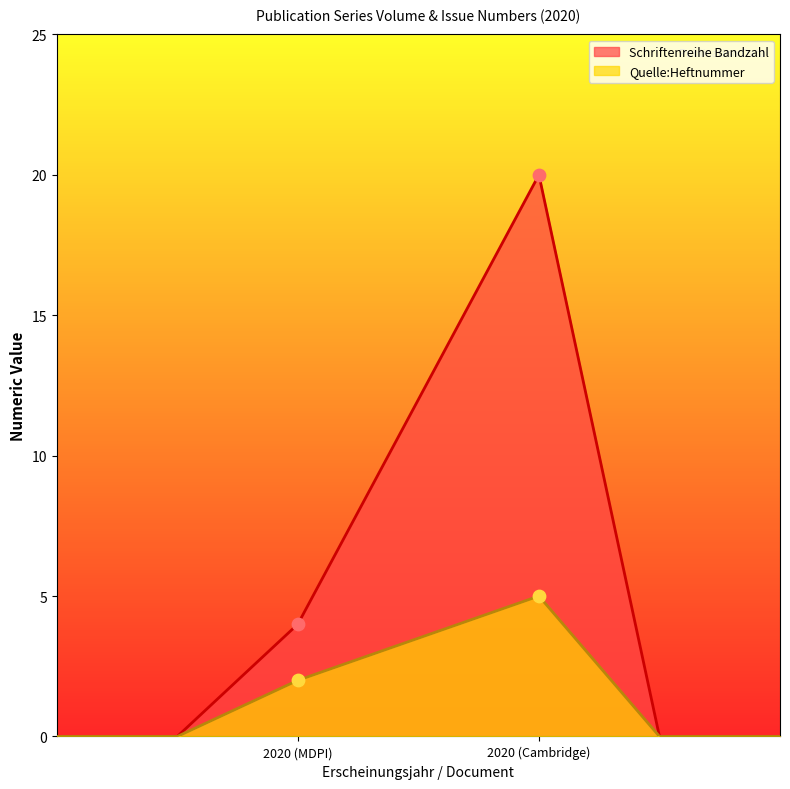

Which series contains the highest Y value?

Schriftenreihe Bandzahl